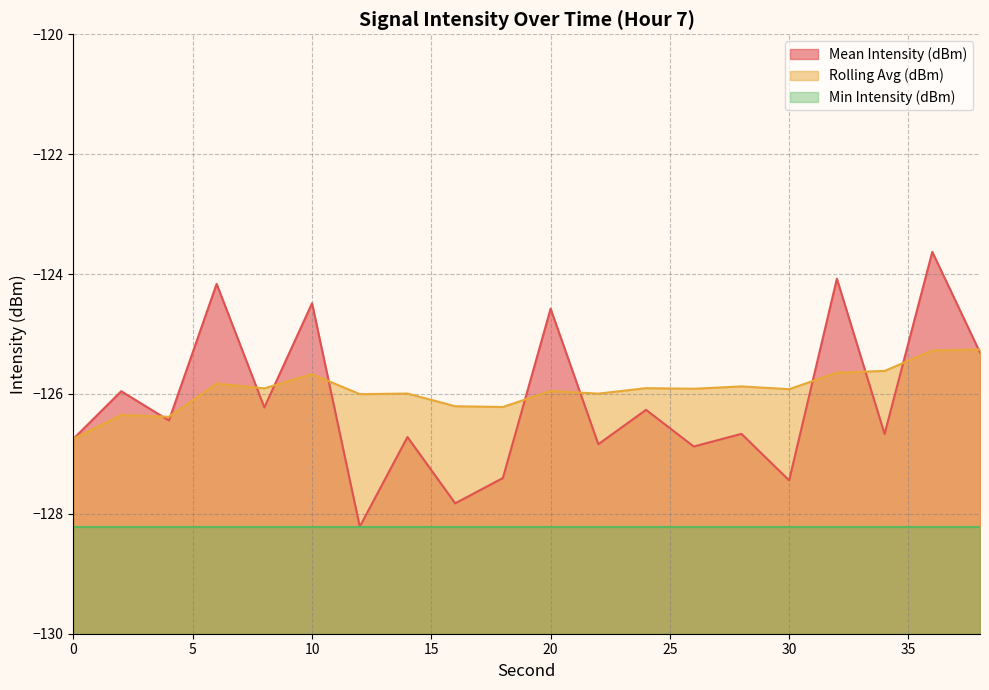

What is the difference between the highest and lowest values at 24?

0.4